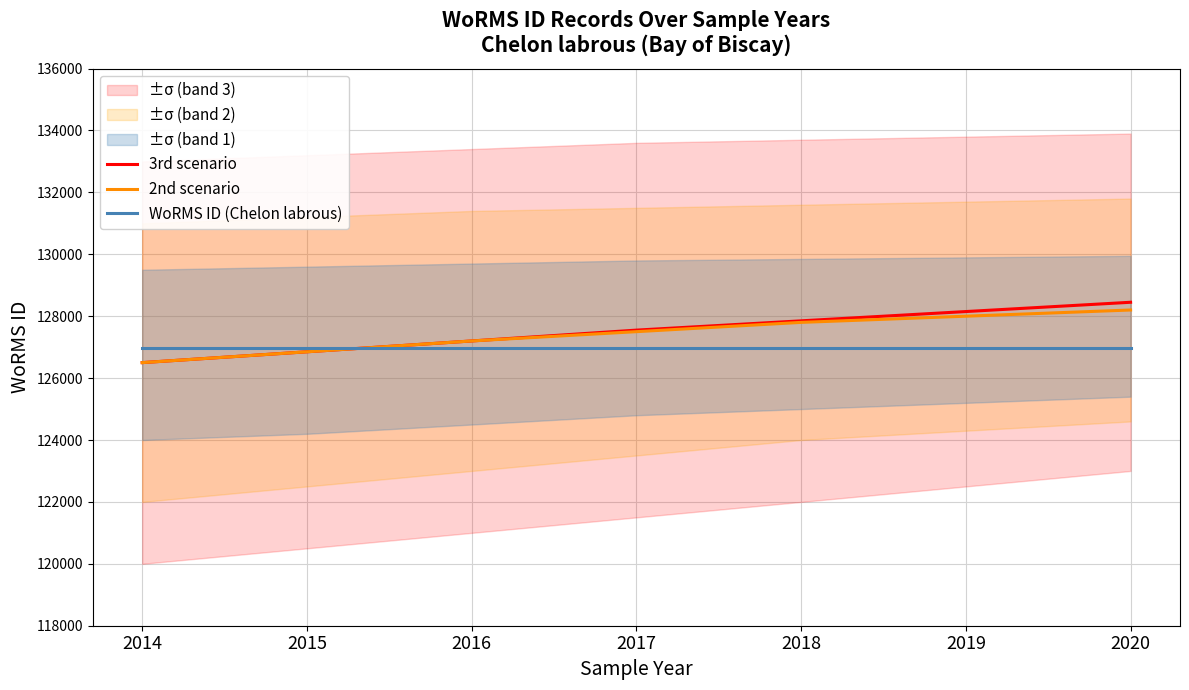

What is the sum of the 2nd scenario values at 2019 and 2015?

254850